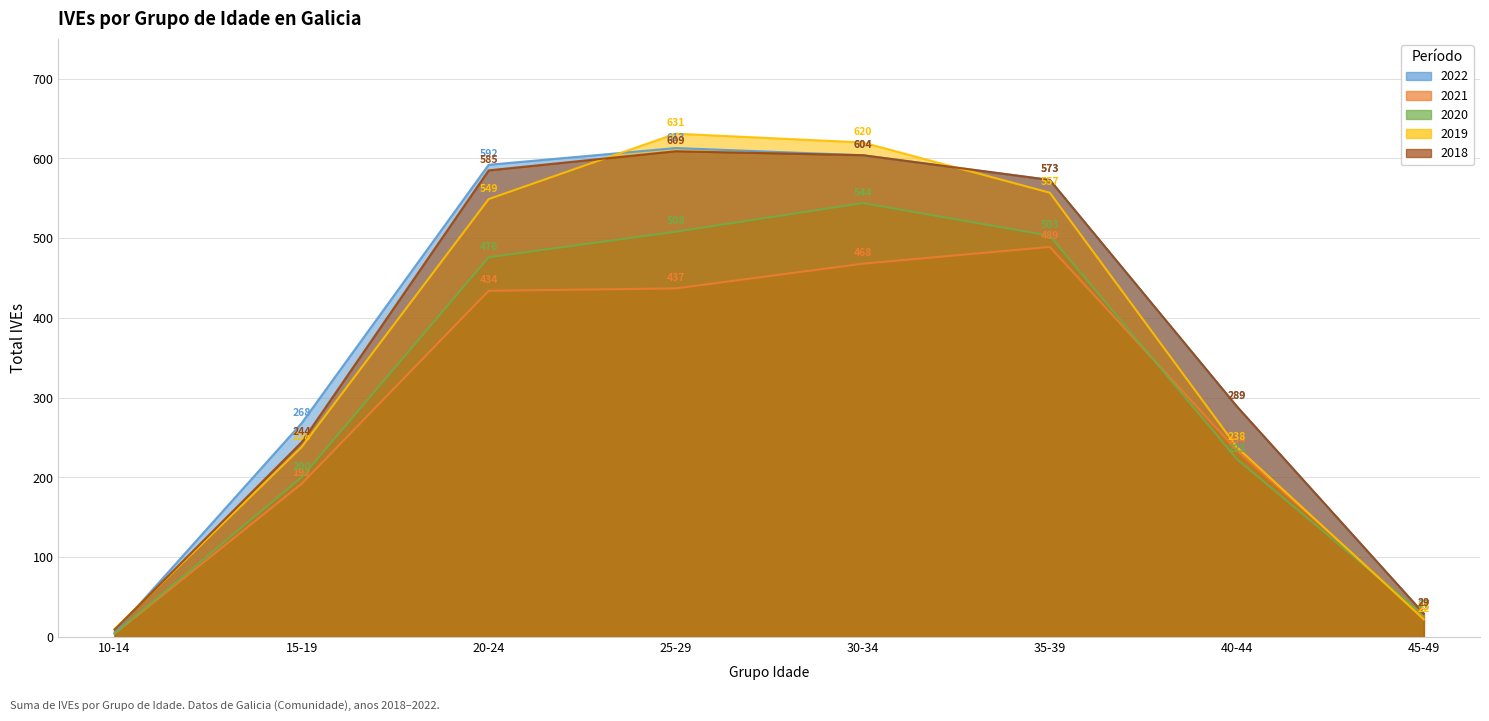

What is the label of the 6th point from the right?

20-24